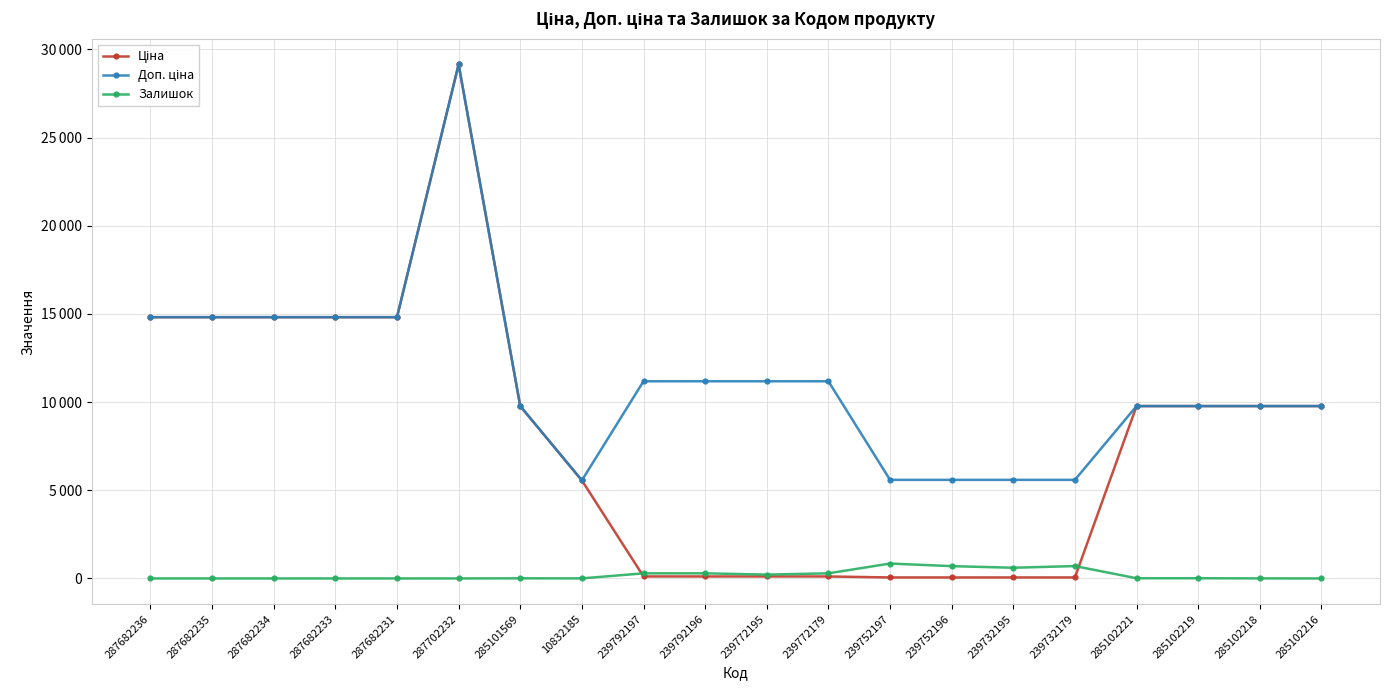

True or false: Доп. ціна and Ціна intersect in this chart.

False